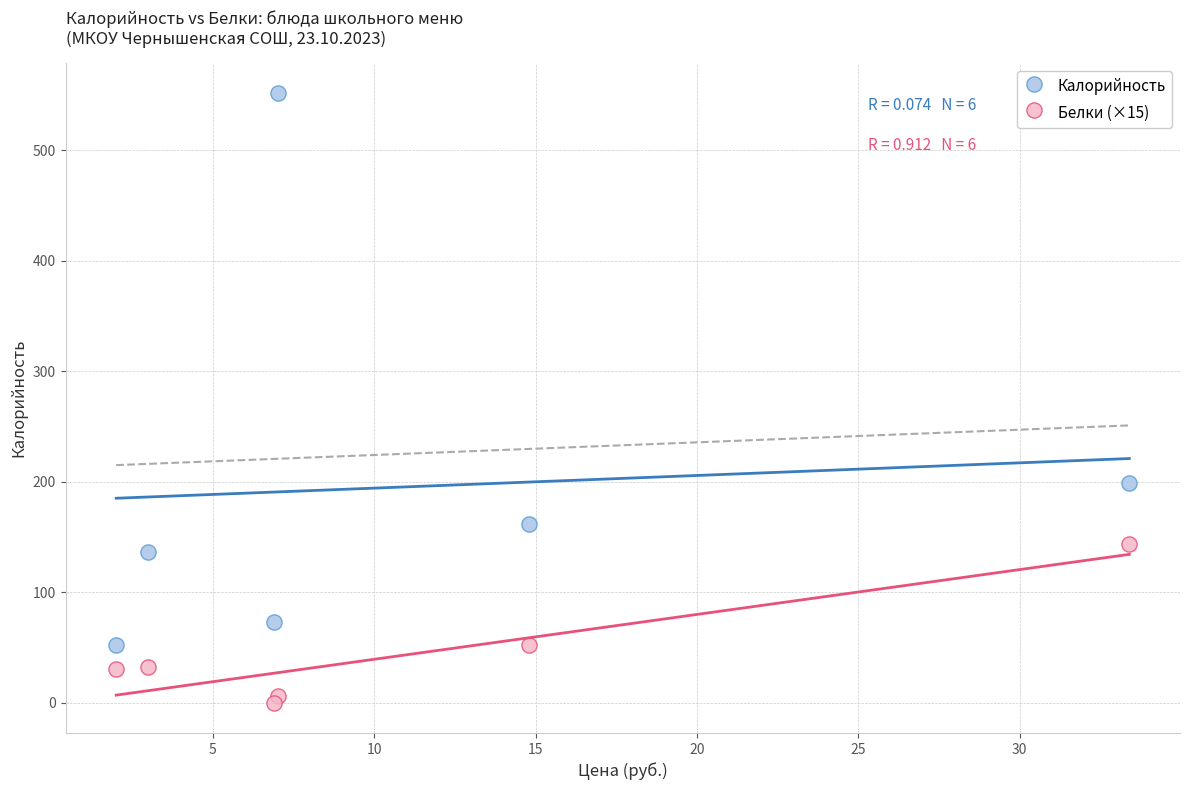

Which series reaches the minimum Y coordinate?

Белки (×15)